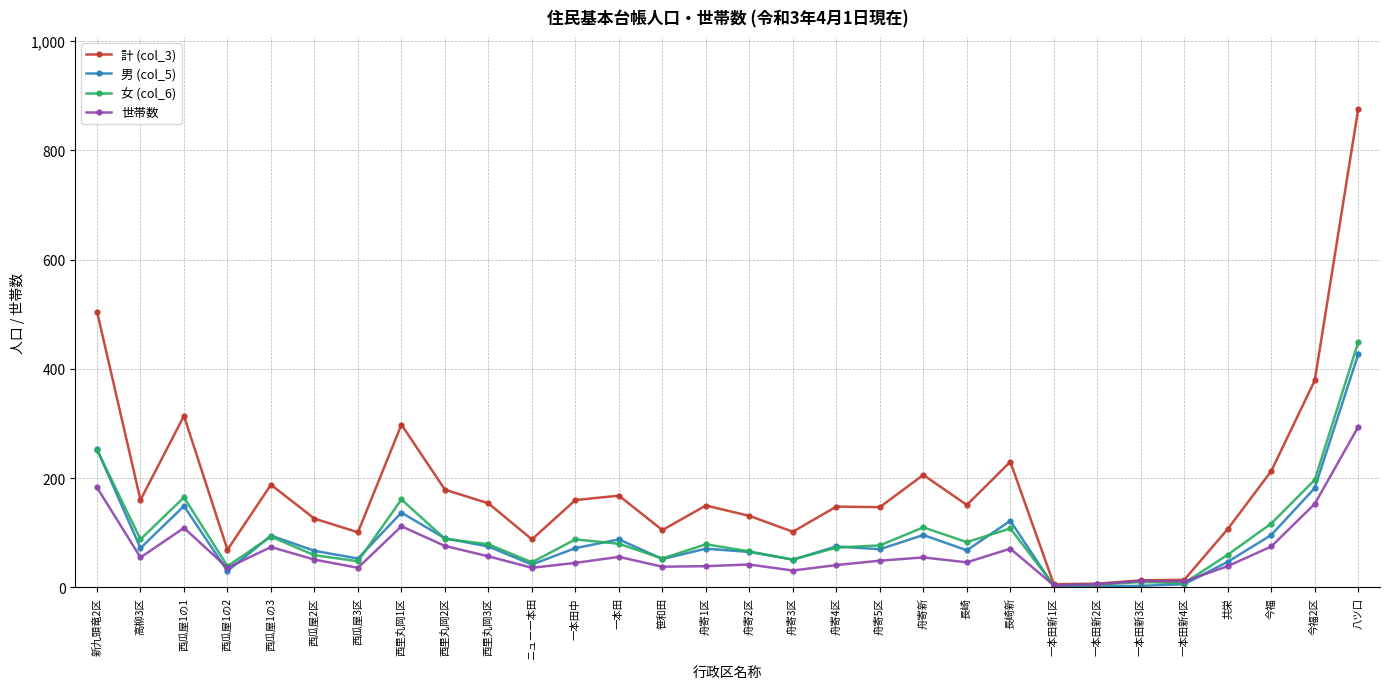

Where does the 女 (col_6) series first go above 79?

新九頭竜2区